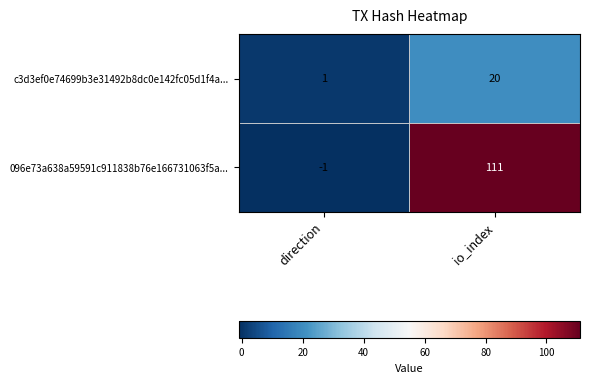

Is it true that 096e73a638a59591c911838b76e166731063f5a... equals 67 at io_index?

False